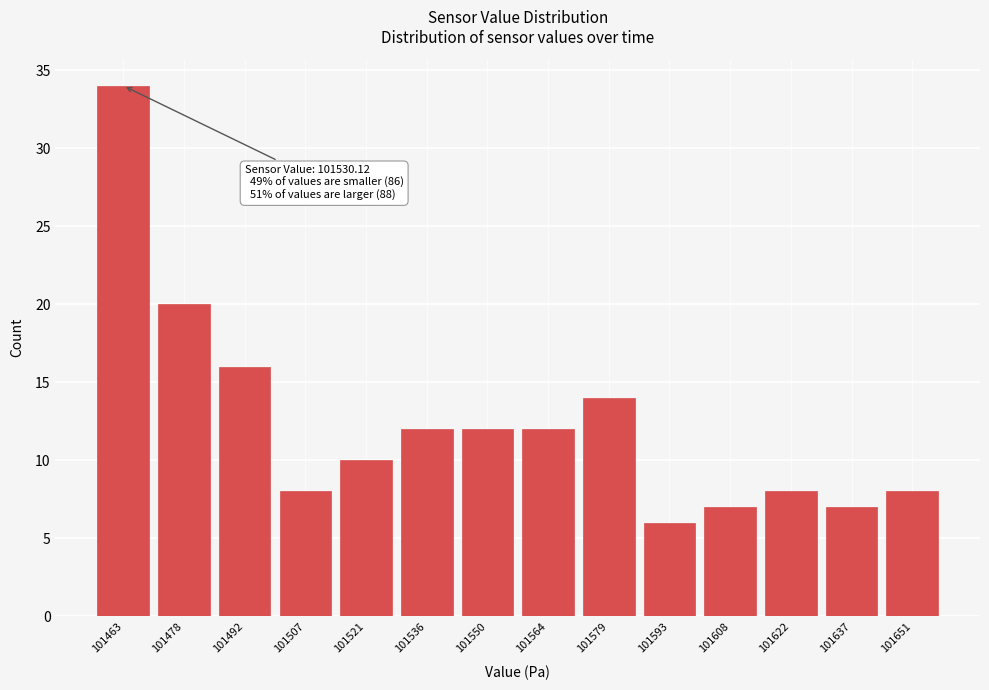

Reading left to right, transcribe all the data shown in this chart.

34	20	16	8	10	12	12	12	14	6	7	8	7	8